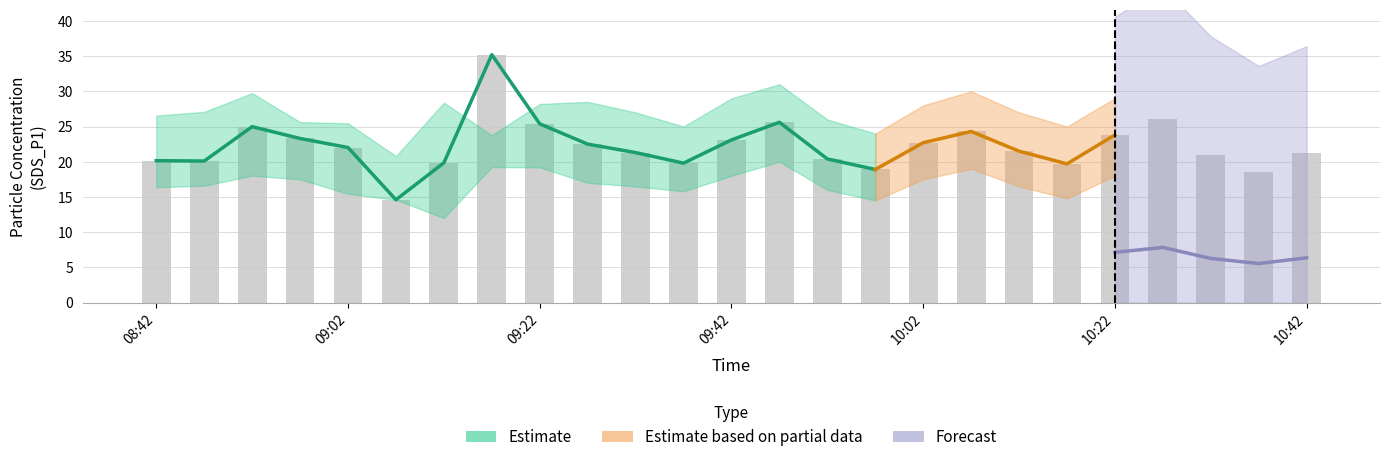

How many categories are shown in the chart?

25